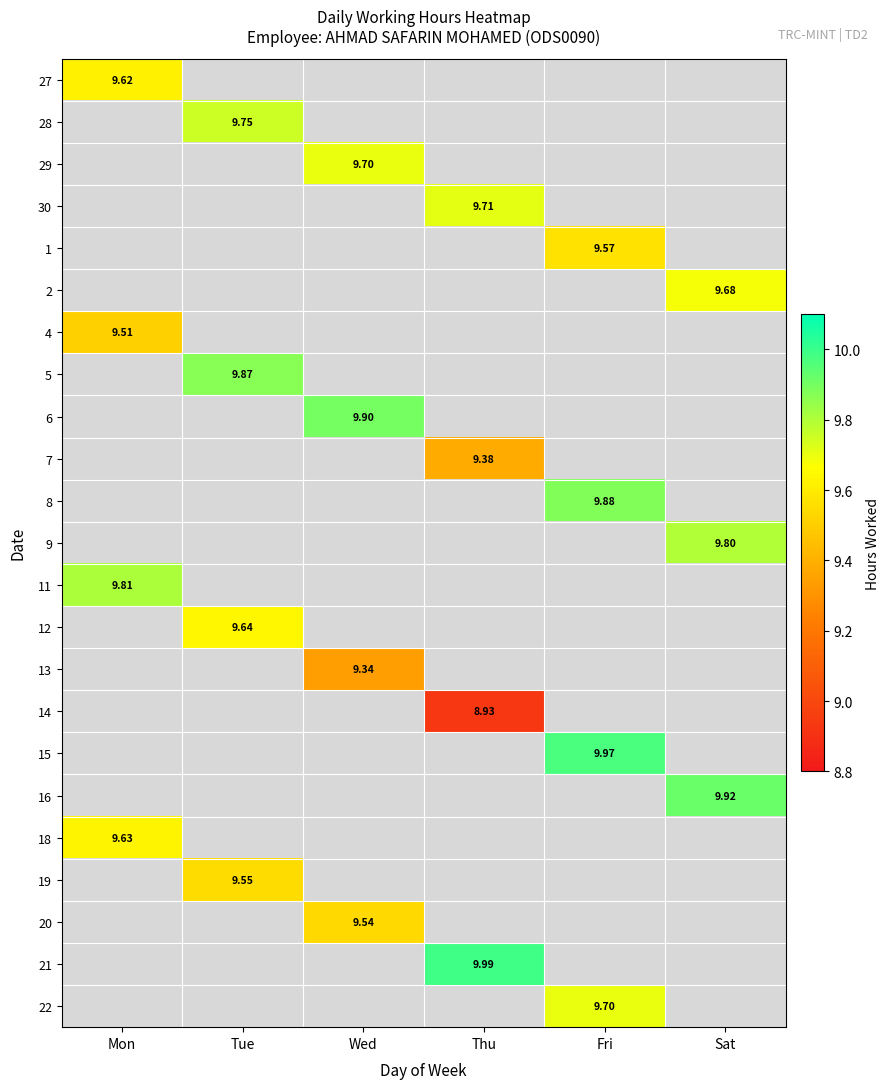

What is the smallest value displayed?

8.9